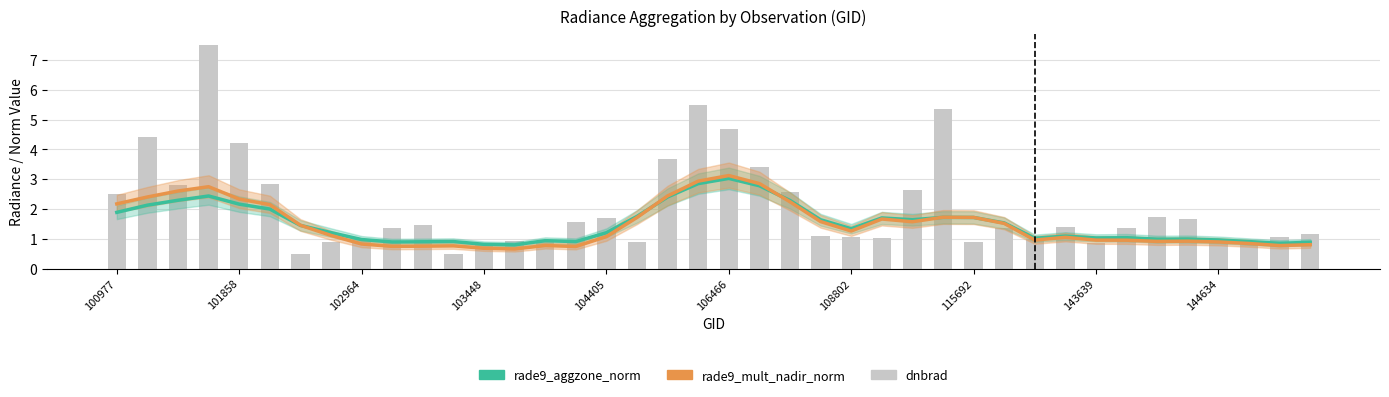

Which series has the largest total across all categories?

dnbrad